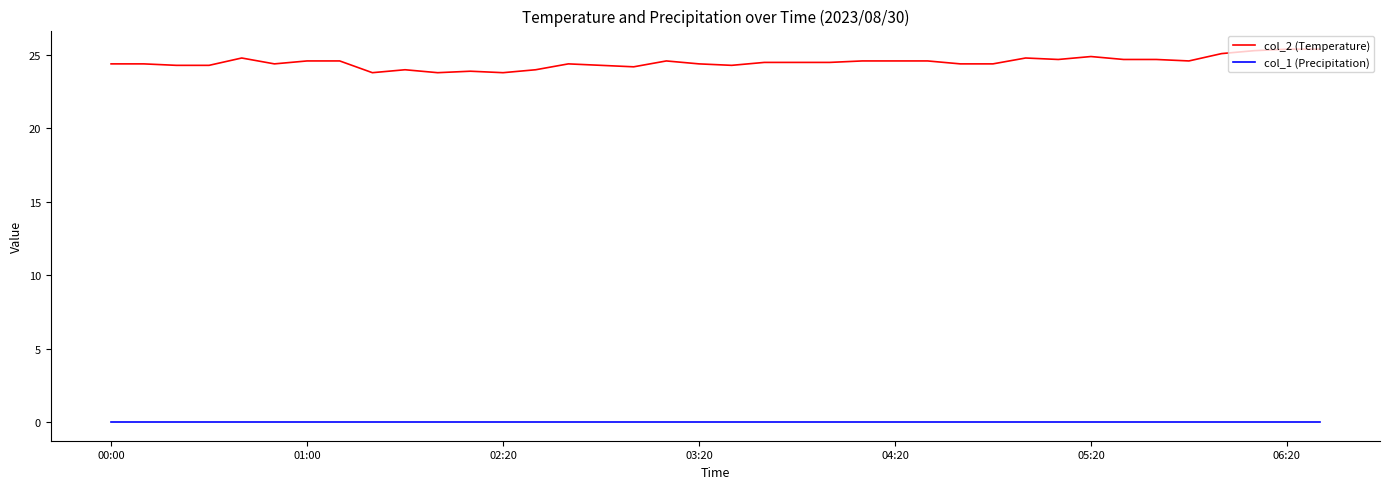

What is the greatest value displayed?

25.4